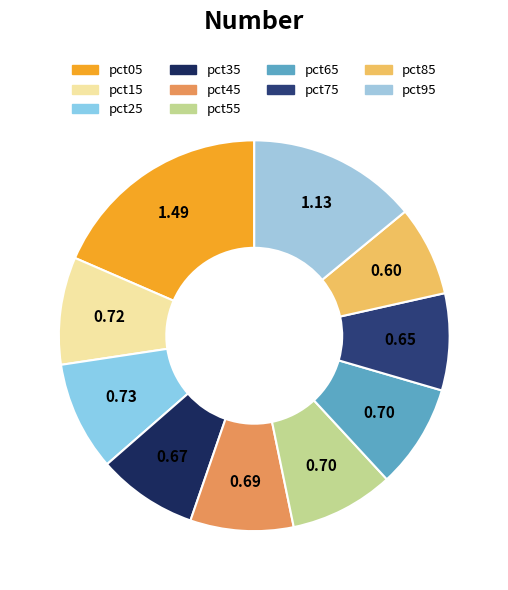

How many segments does this pie chart have?

10